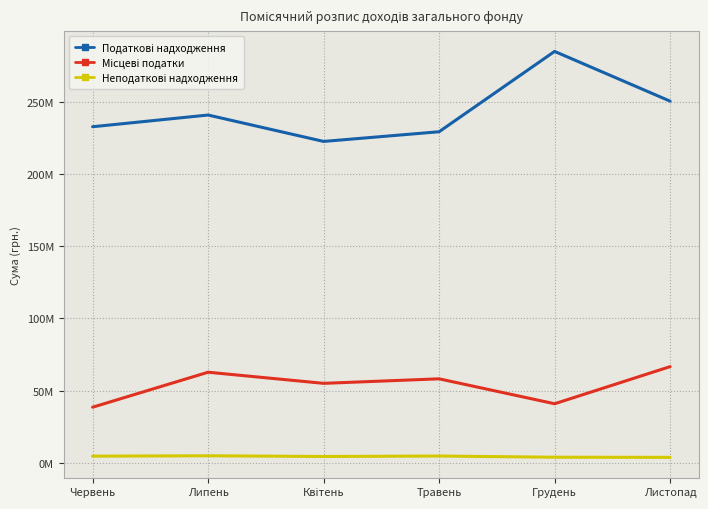

Between Листопад and Травень, which is larger?

Листопад